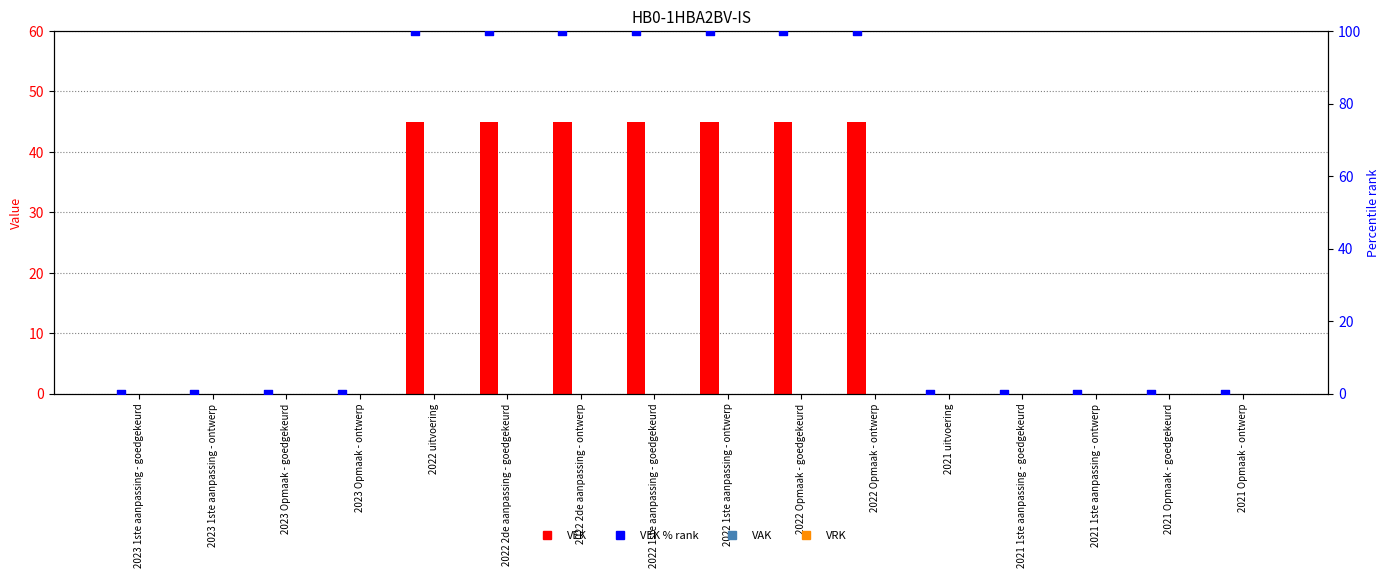

Is the value of VRK at 2021 1ste aanpassing - goedgekeurd greater than the value of VEK % rank at 2022 Opmaak - ontwerp?

No